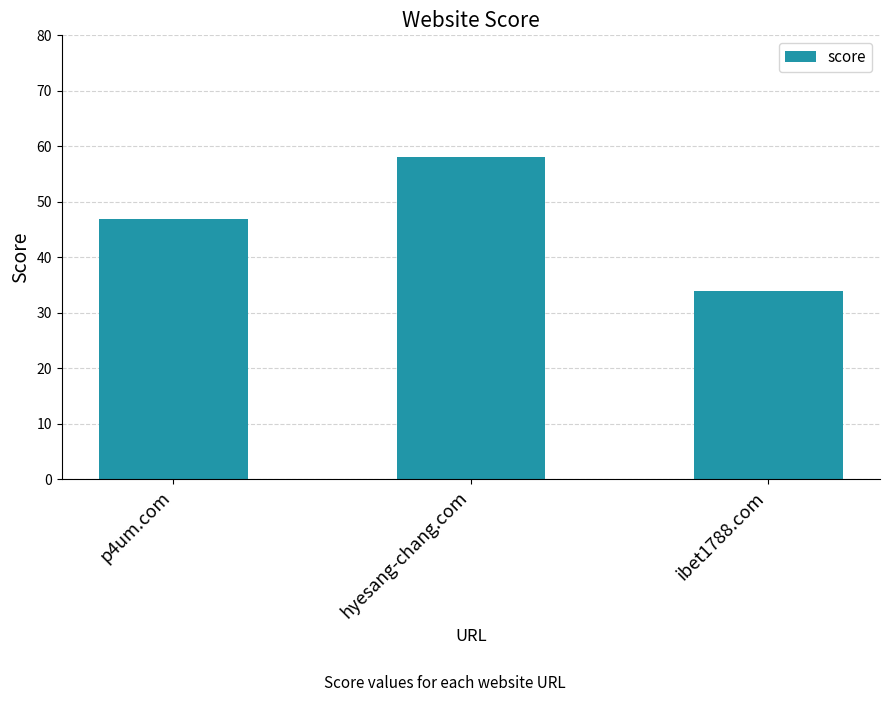

Does the chart contain stacked bars?

No